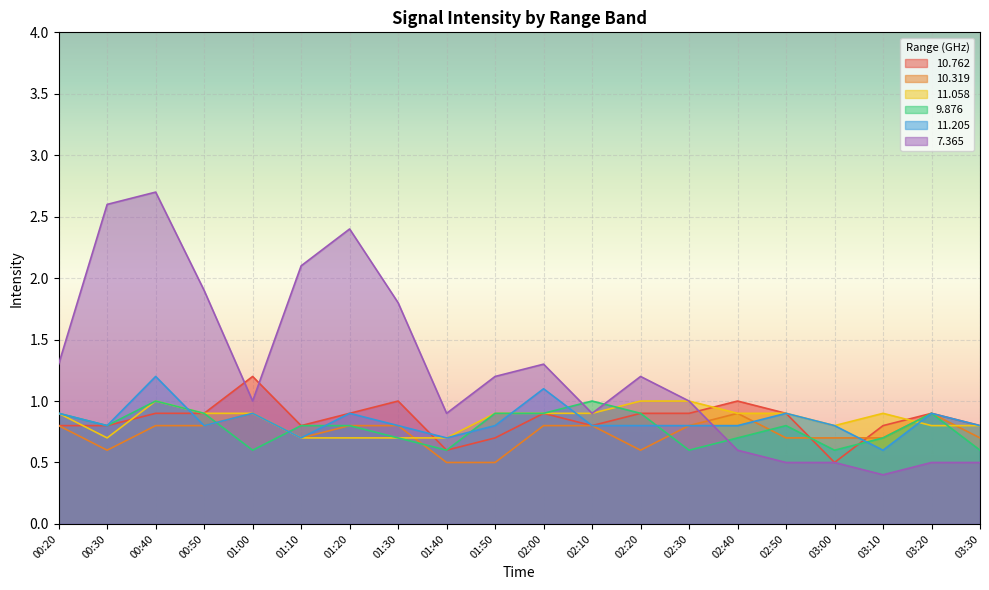

Rank the series by their maximum value, from lowest to highest.

 10.319,  11.058,   9.876,  10.762,  11.205,   7.365